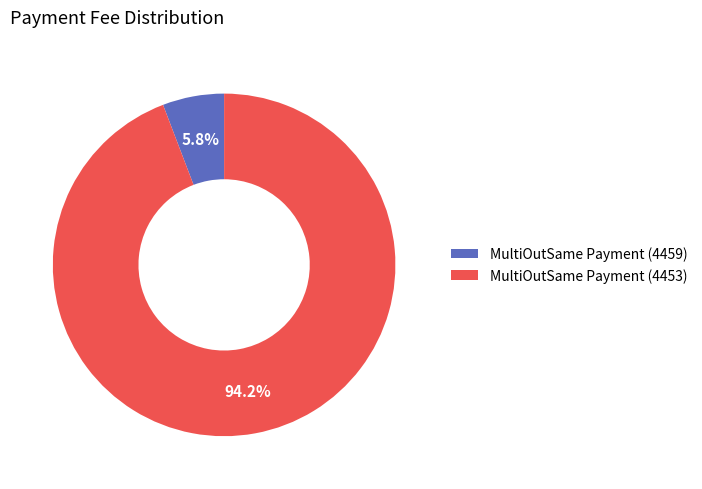

Which category has the biggest portion of the pie?

MultiOutSame Payment (4453)